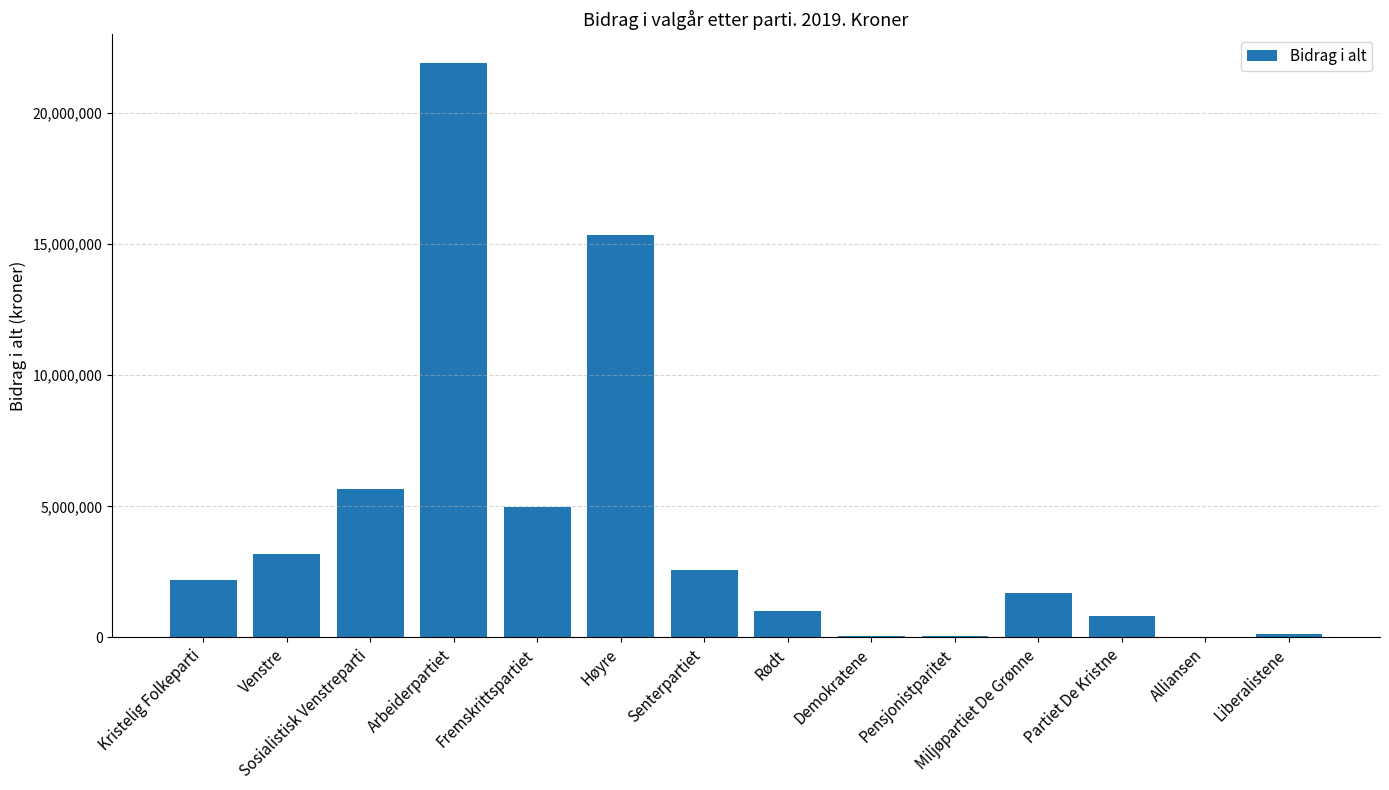

At which category does the chart reach its peak across all series?

Arbeiderpartiet